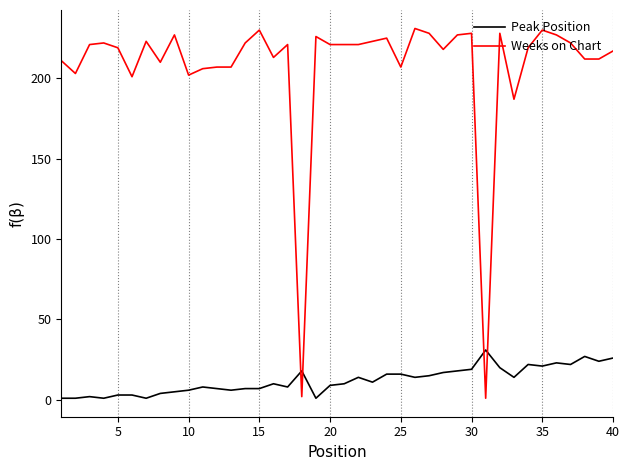

How many times do Peak Position and Weeks on Chart cross each other?

4